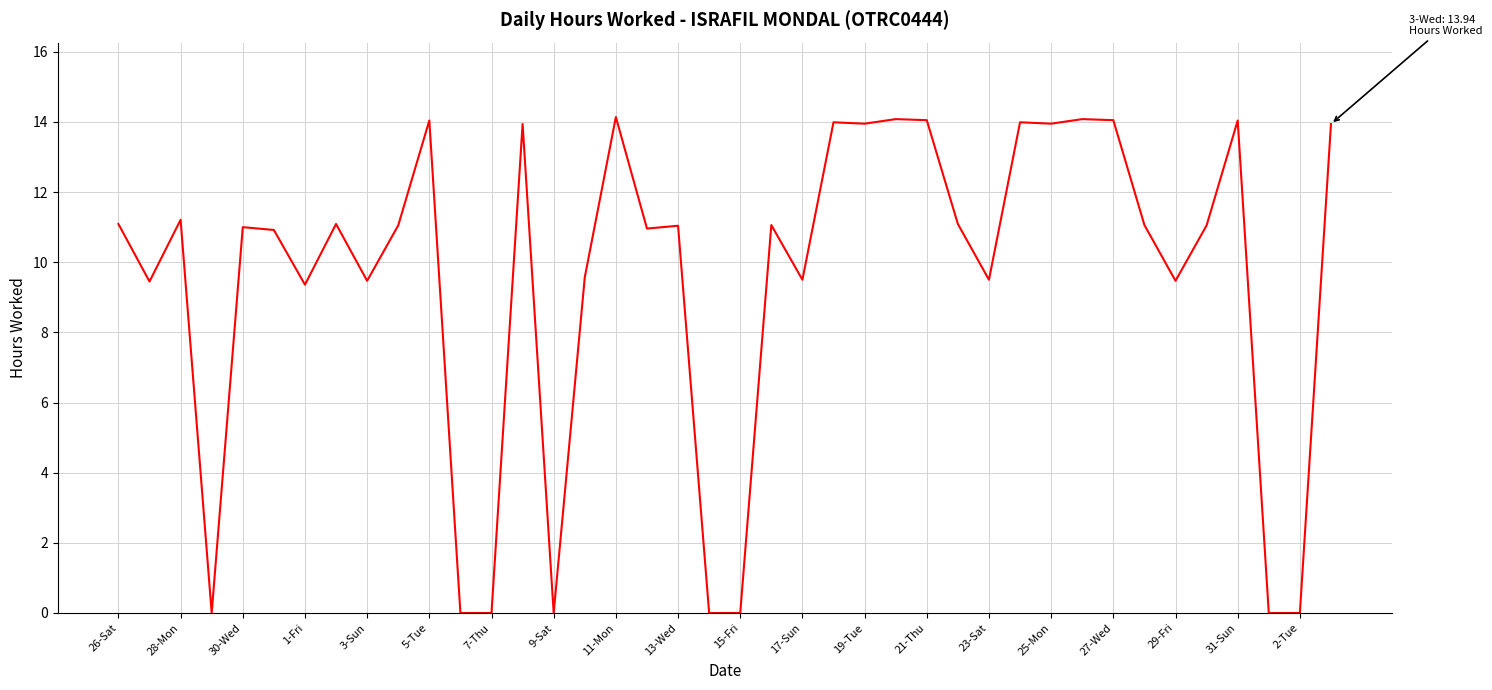

What is the maximum value shown in the chart?

14.1